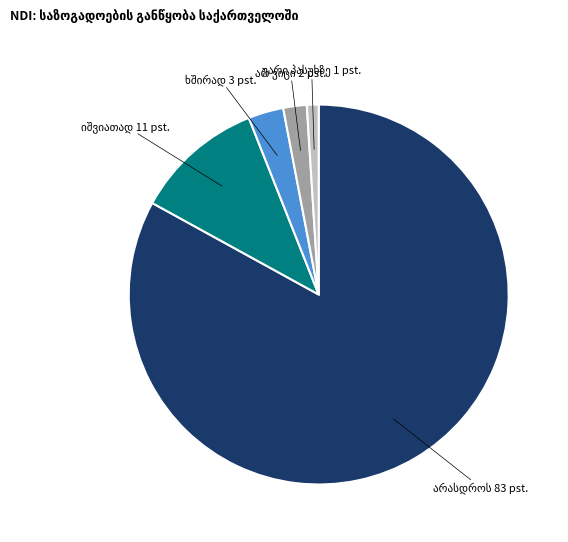

Is there a majority slice in this chart?

Yes